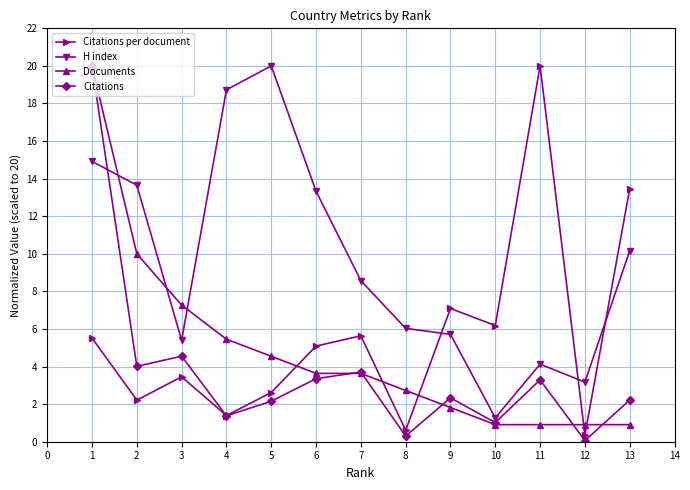

Is the value of Citations per document at 8 greater than the value of H index at 5?

No